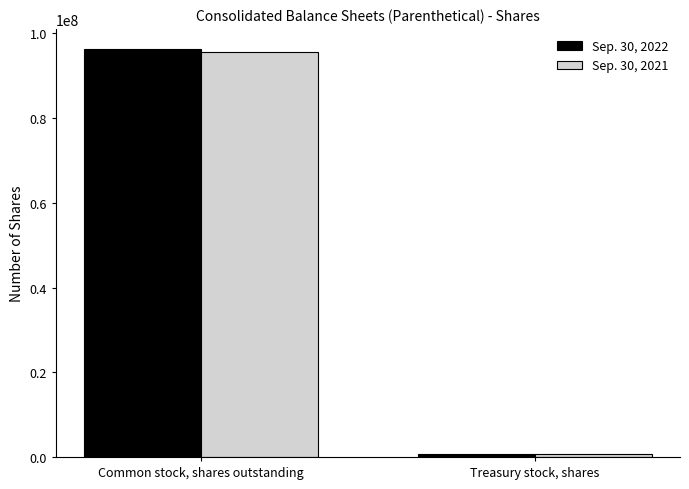

How many Sep. 30, 2021 values are between 762313 and 95709662?

2